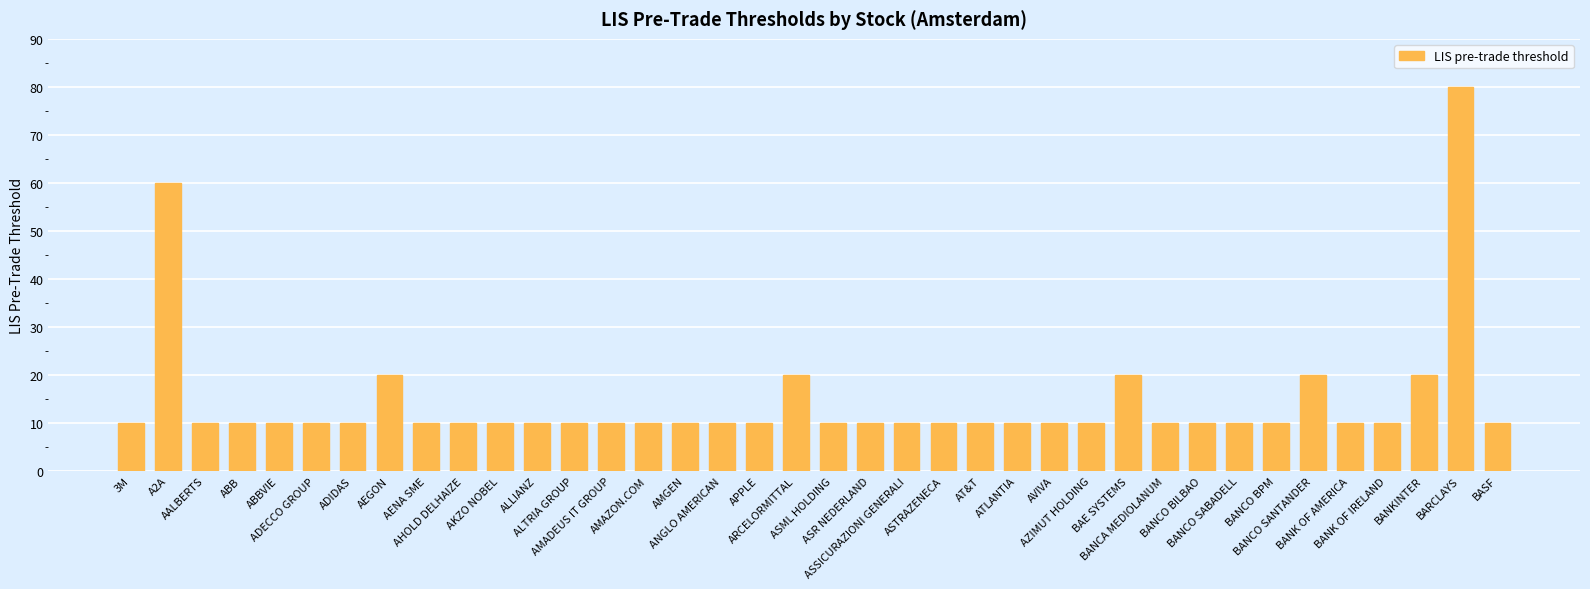

What is the value of the 4th bar from the left?

10